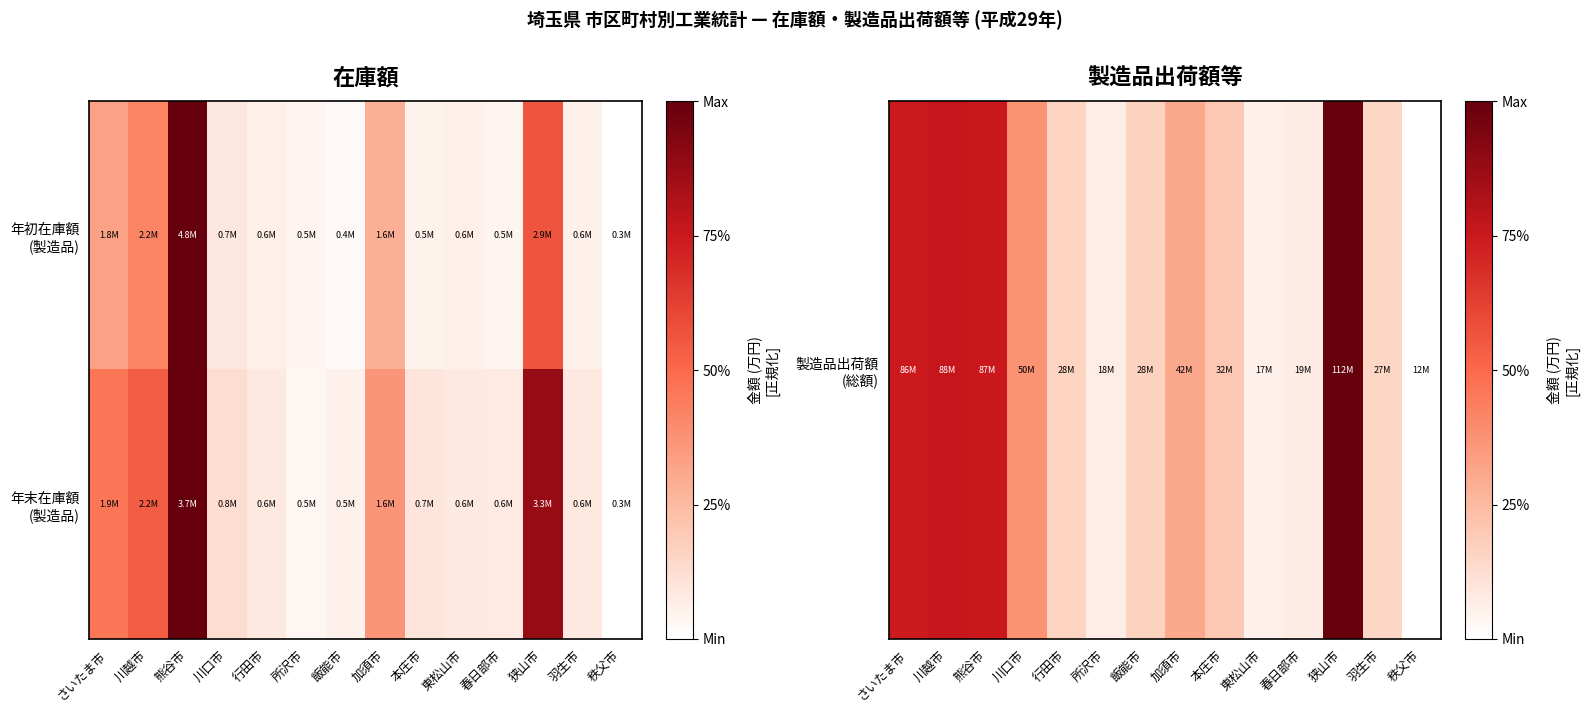

At how many categories does at least one series exceed 0?

13